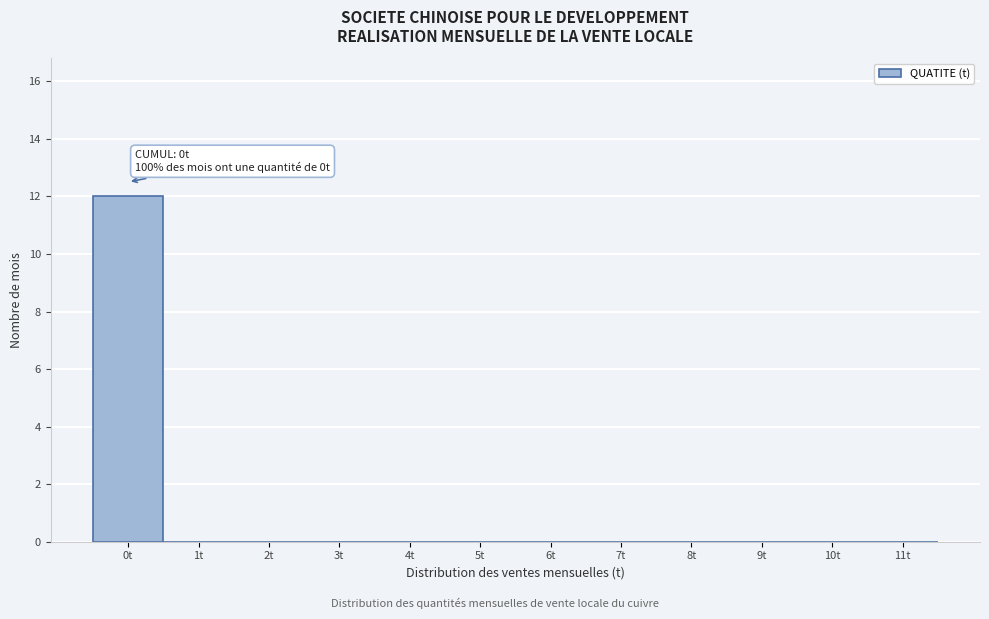

Over which range of the x-axis is the bar tallest?

-0.5 to 0.5